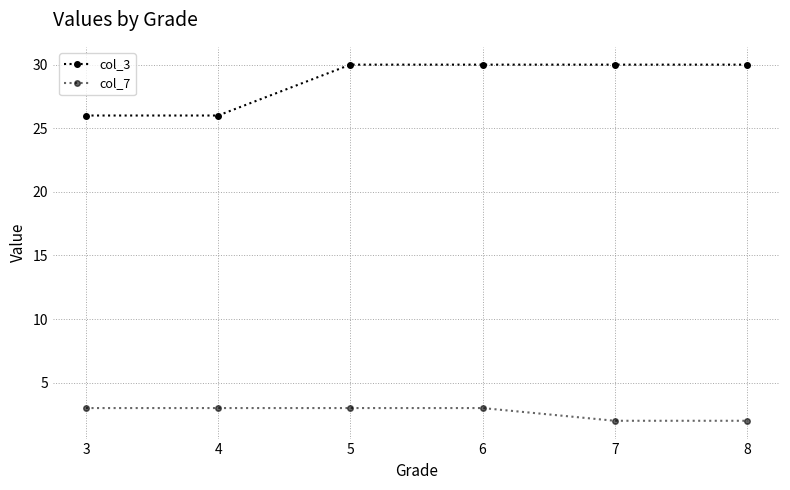

True or false: col_3 and col_7 cross at least once.

False